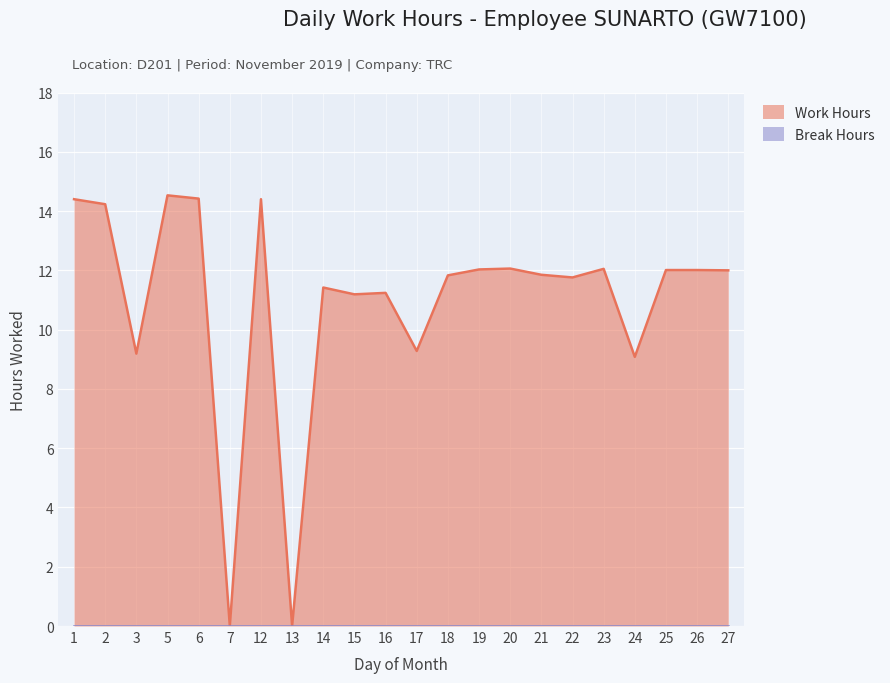

How many positive values are there?

20